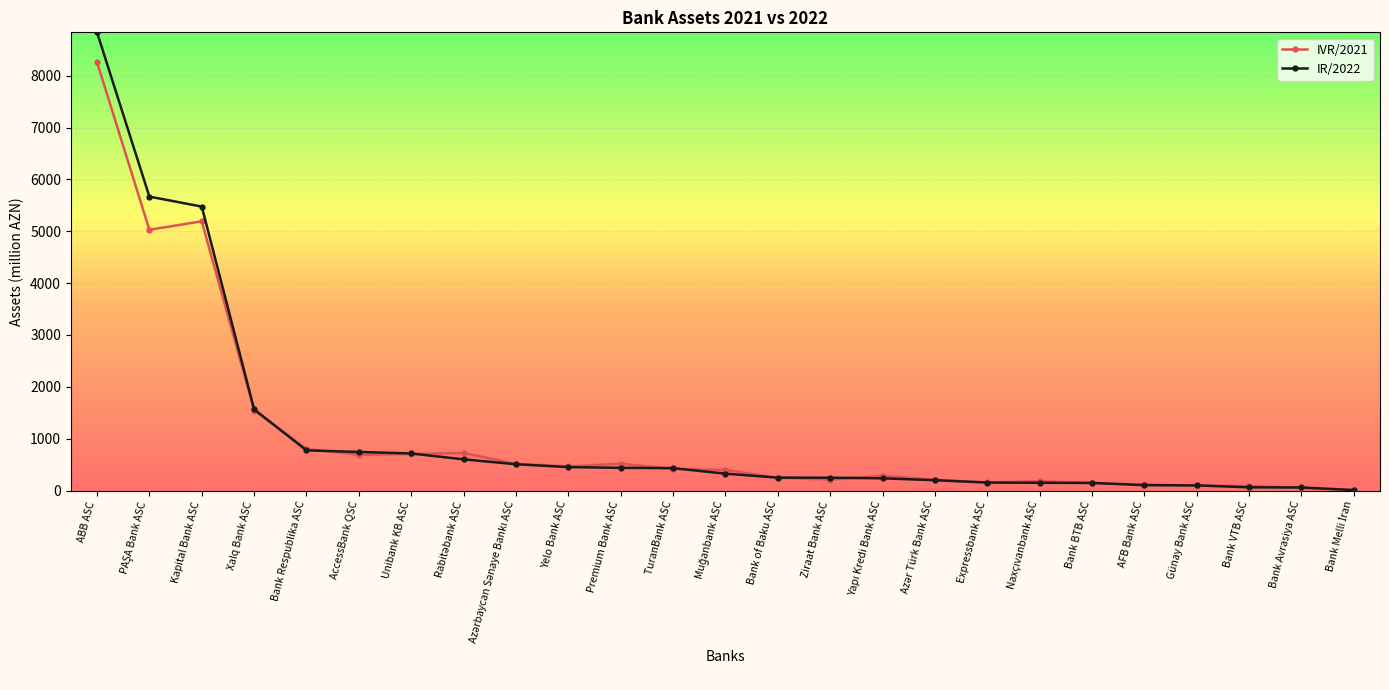

The IVR/2021 series shows 769.4 at Yelo Bank ASC. True or false?

False